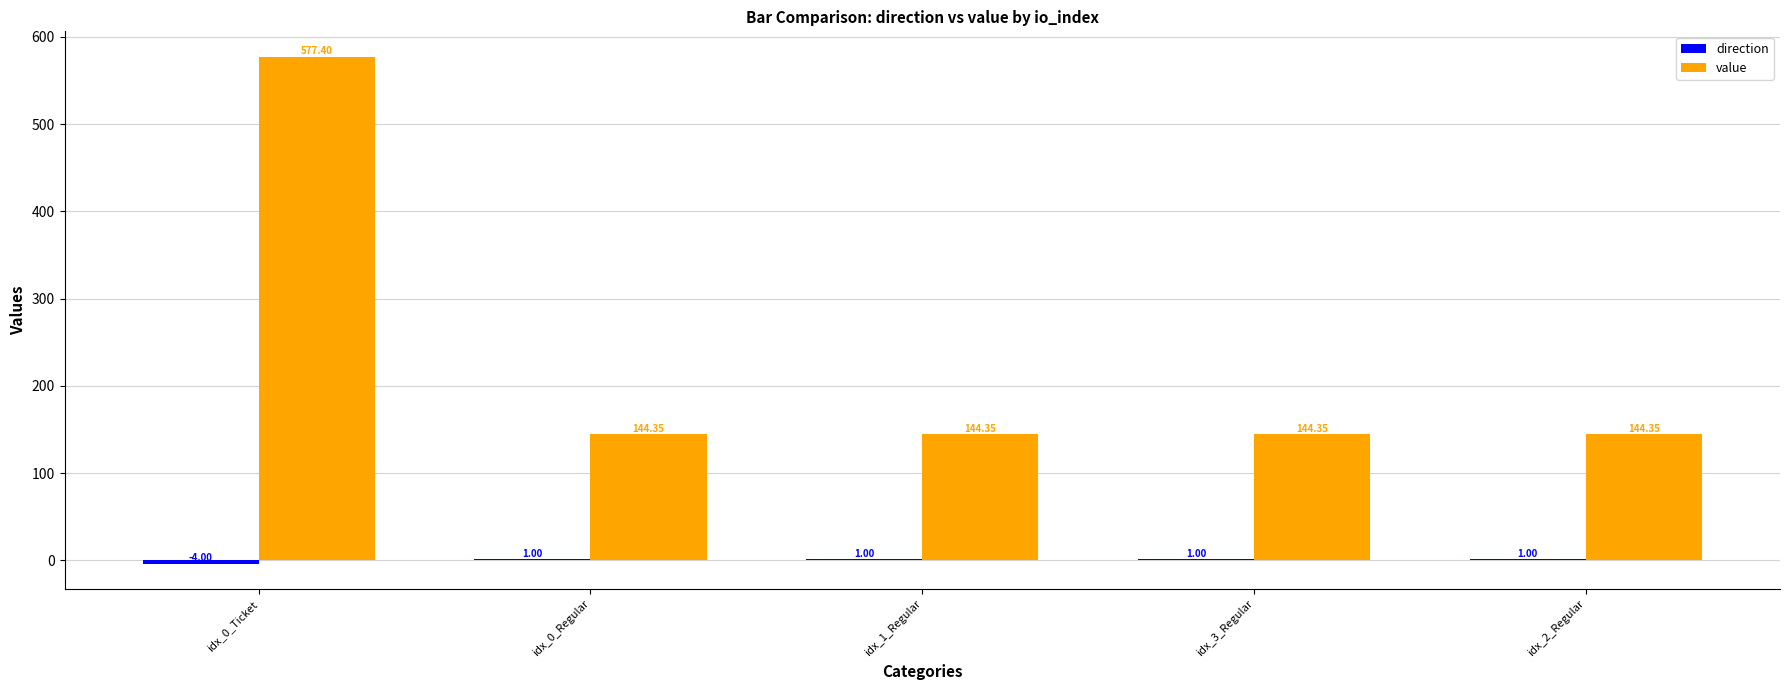

At which category is the sum across all series the highest?

idx_0_Ticket